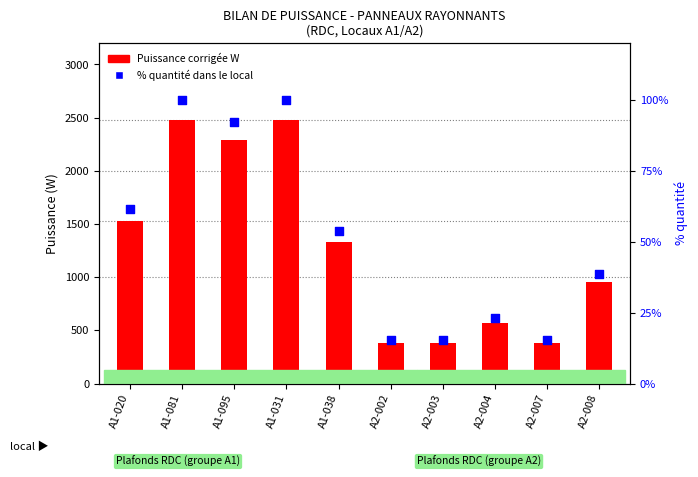

At which category is the sum across all series the highest?

A1-081